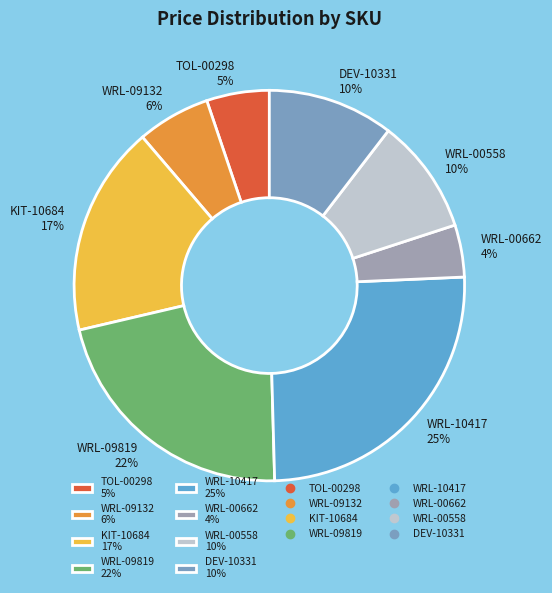

How many segments does this pie chart have?

8